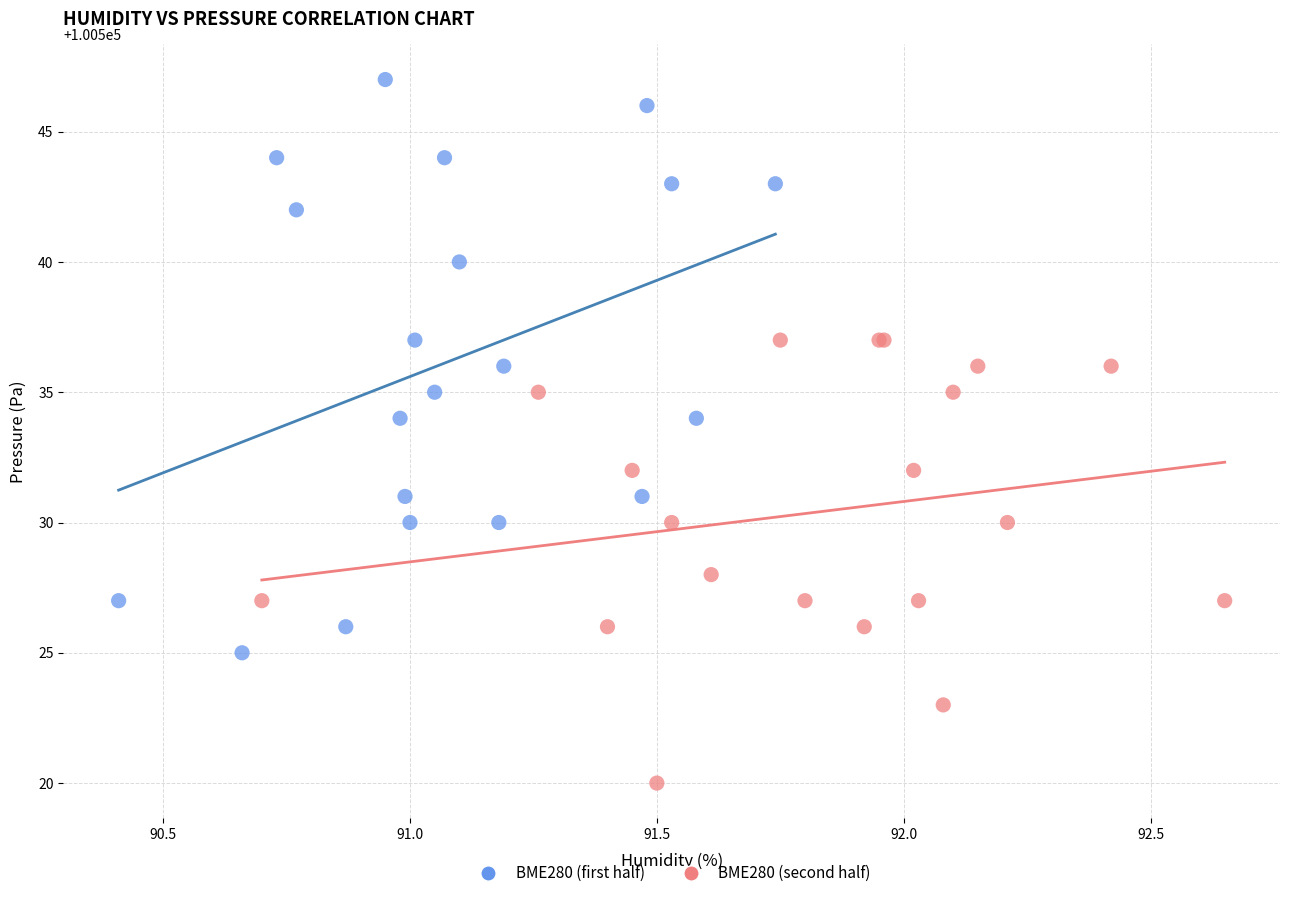

Which series has the widest spread of Y values?

BME280 (first half)